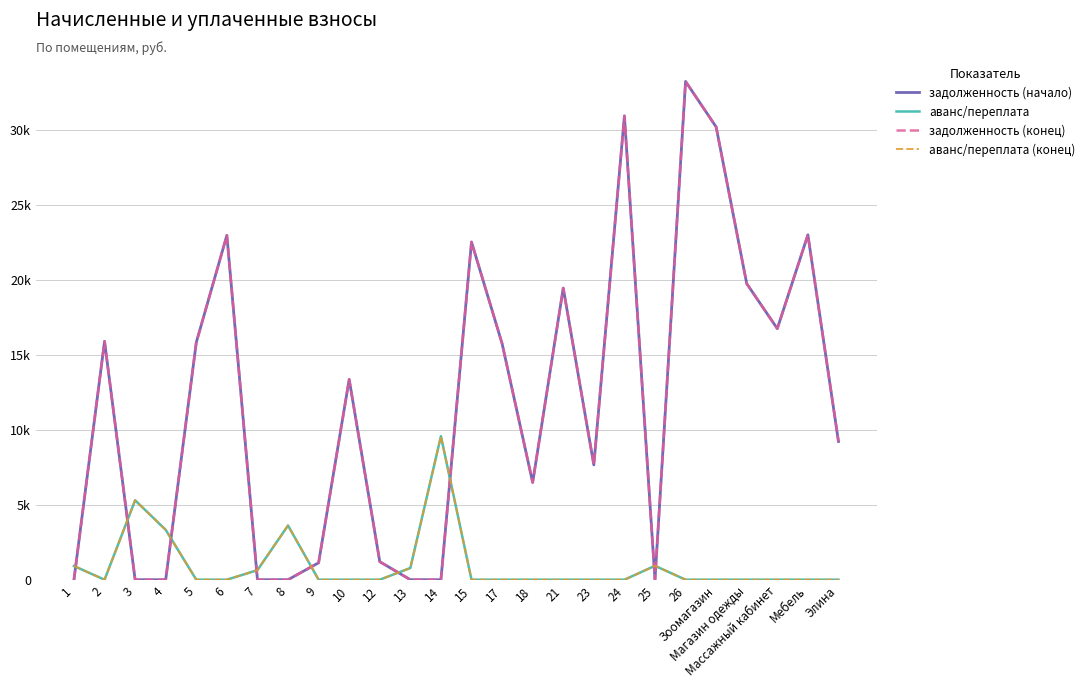

What is the sum of all аванс/переплата (конец) values?

25052.1